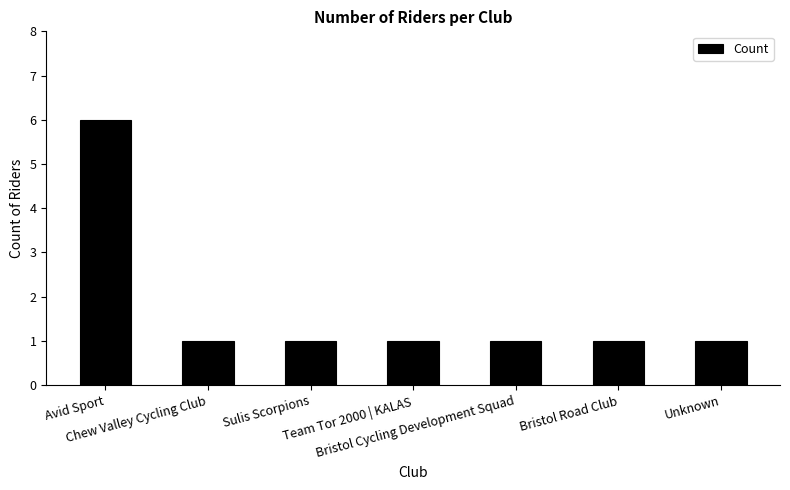

What is the value of the 1st bar from the left?

6